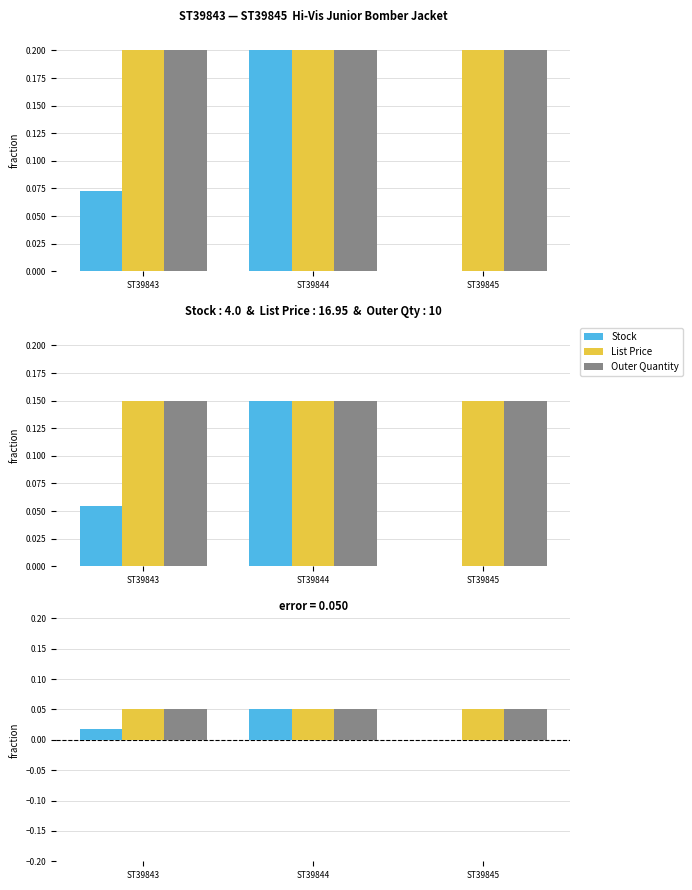

Is the value of List Price at ST39845 greater than the value of Stock at ST39845?

Yes